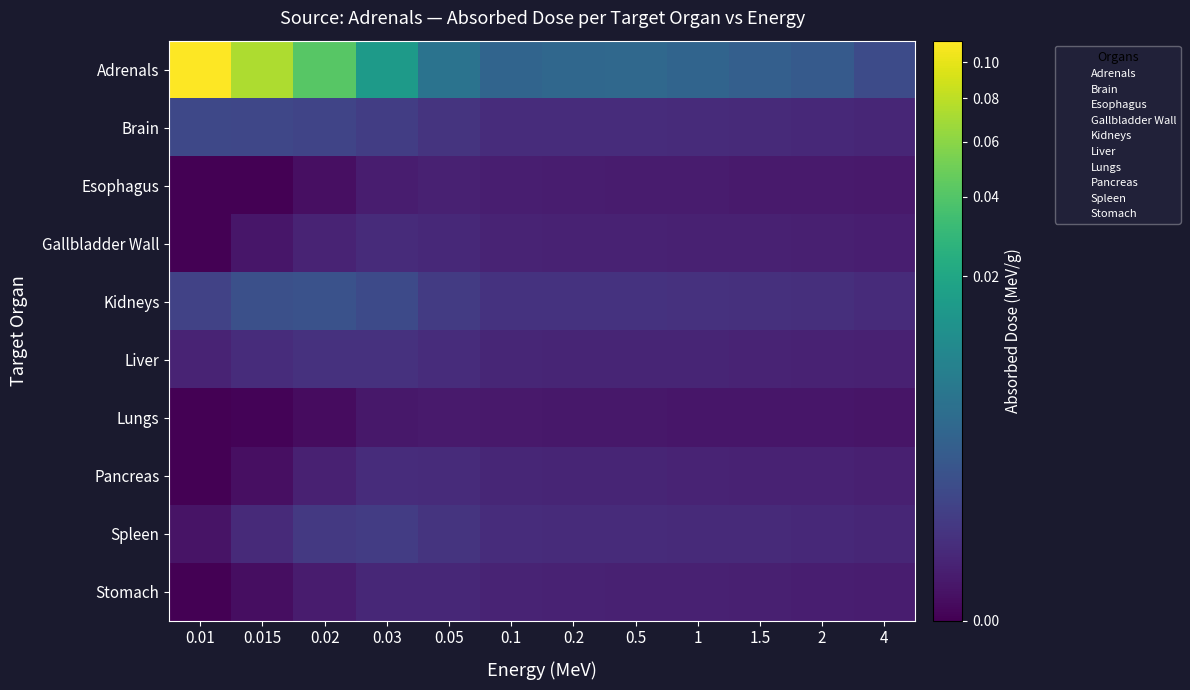

Is the value of Gallbladder Wall at 0.2 greater than the value of Pancreas at 1?

No